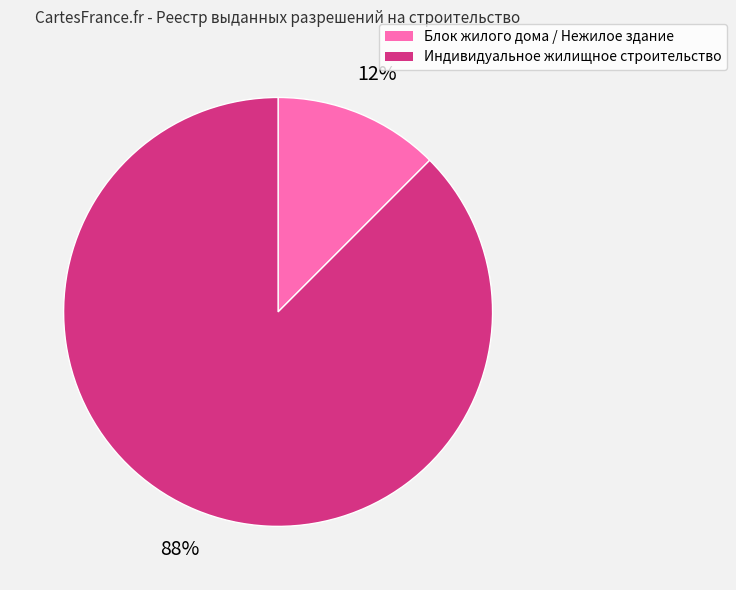

Do Индивидуальное жилищное строительство and Блок жилого дома / Нежилое здание together represent more than half of the pie?

Yes